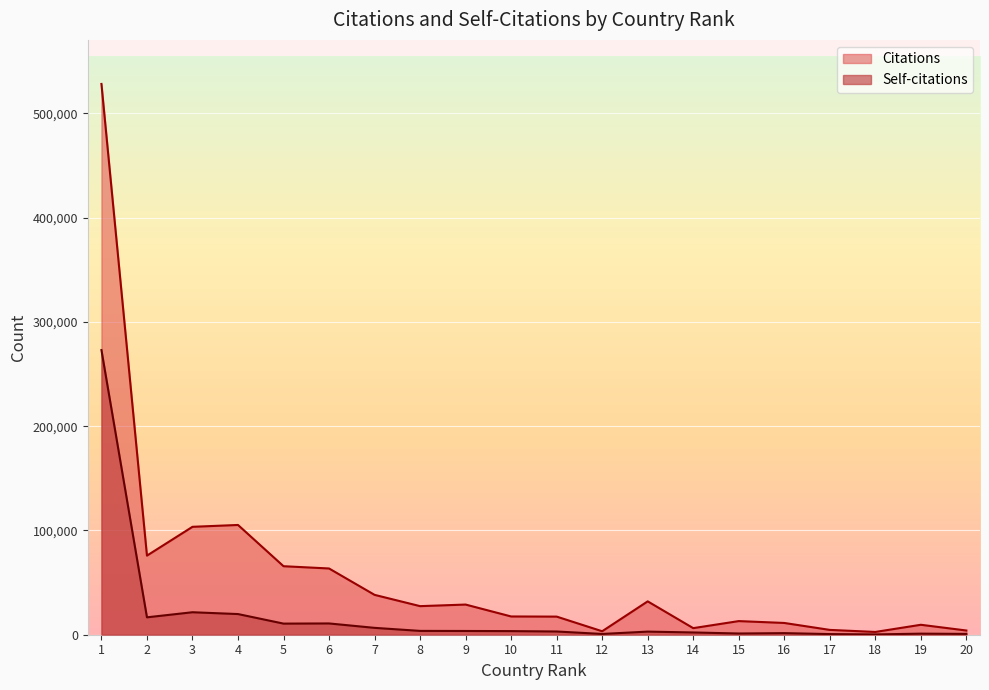

The Citations series shows 6813 at 8. True or false?

False